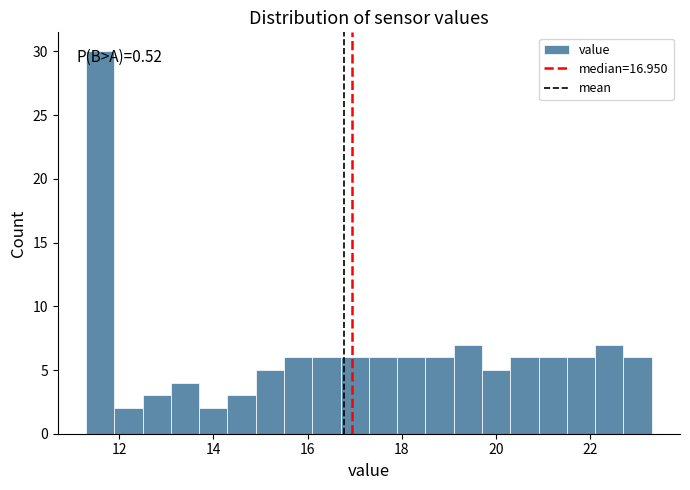

Read against the x-axis, roughly where is the centre of the tallest bar?

11.6